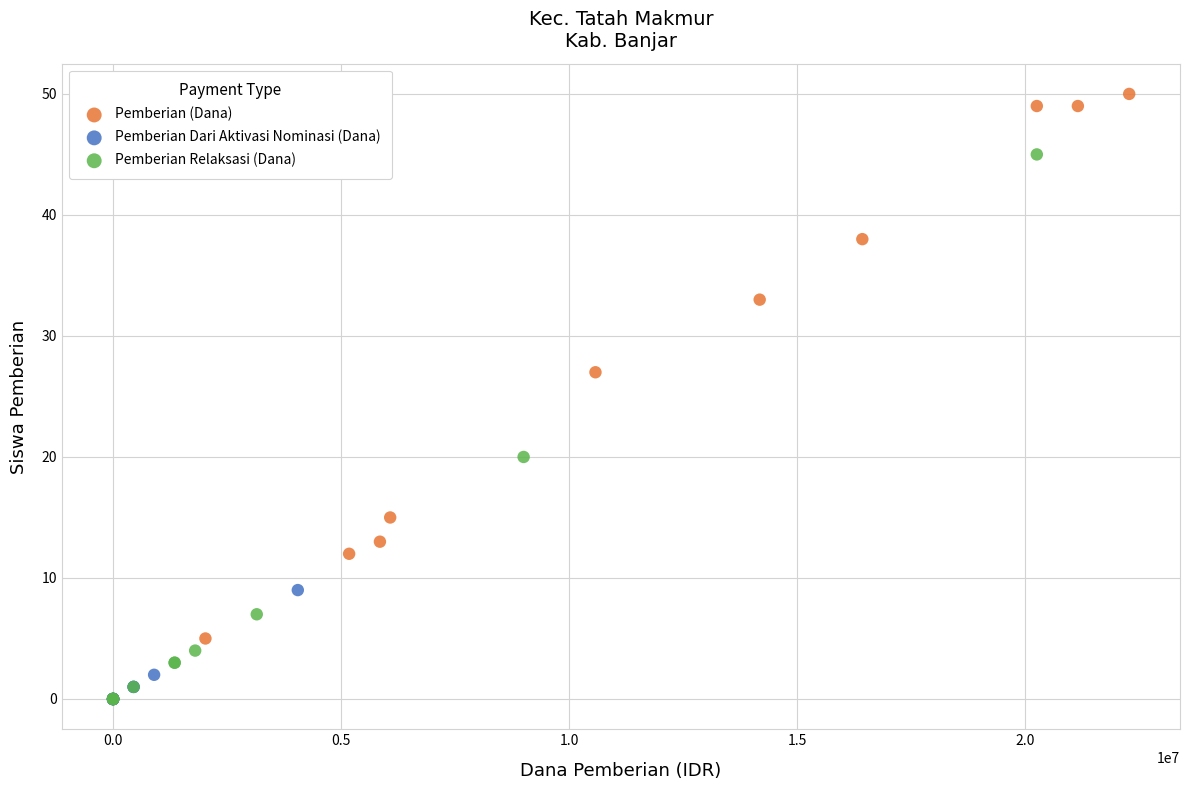

Which series reaches the maximum Y coordinate?

Pemberian (Dana)